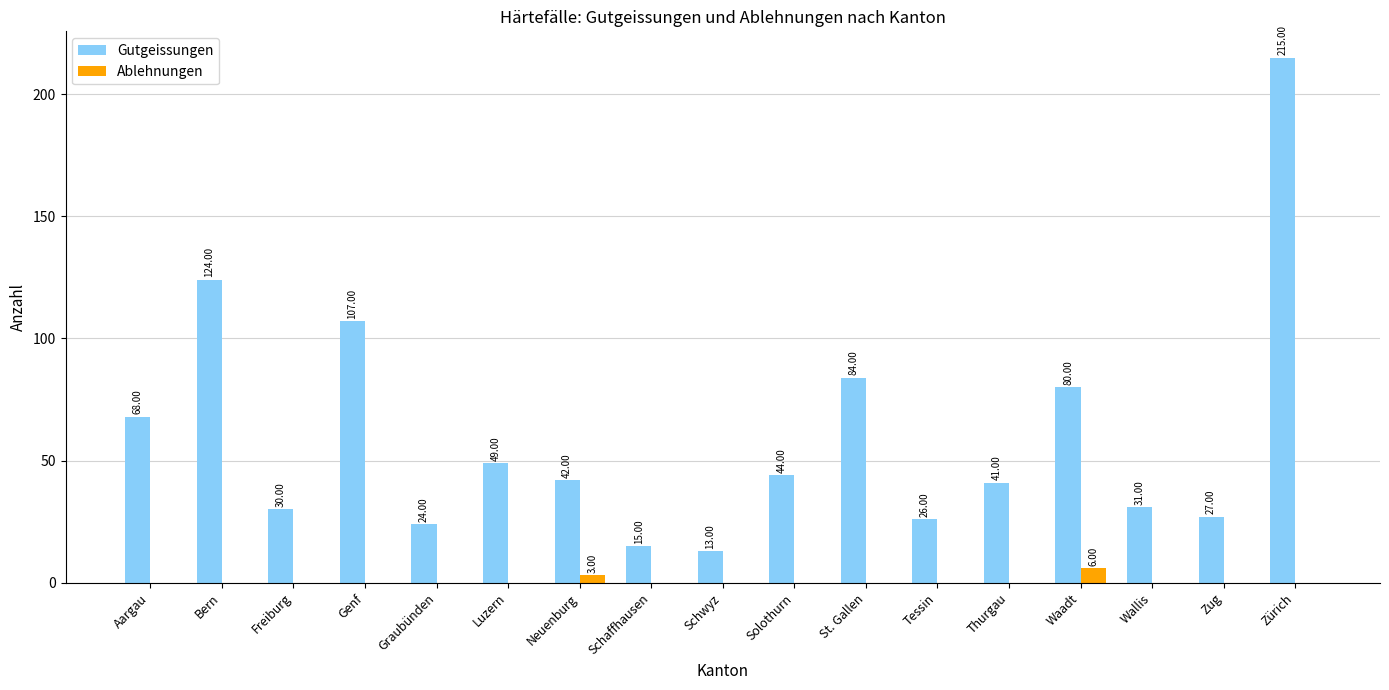

What is the sum of all Ablehnungen values?

9